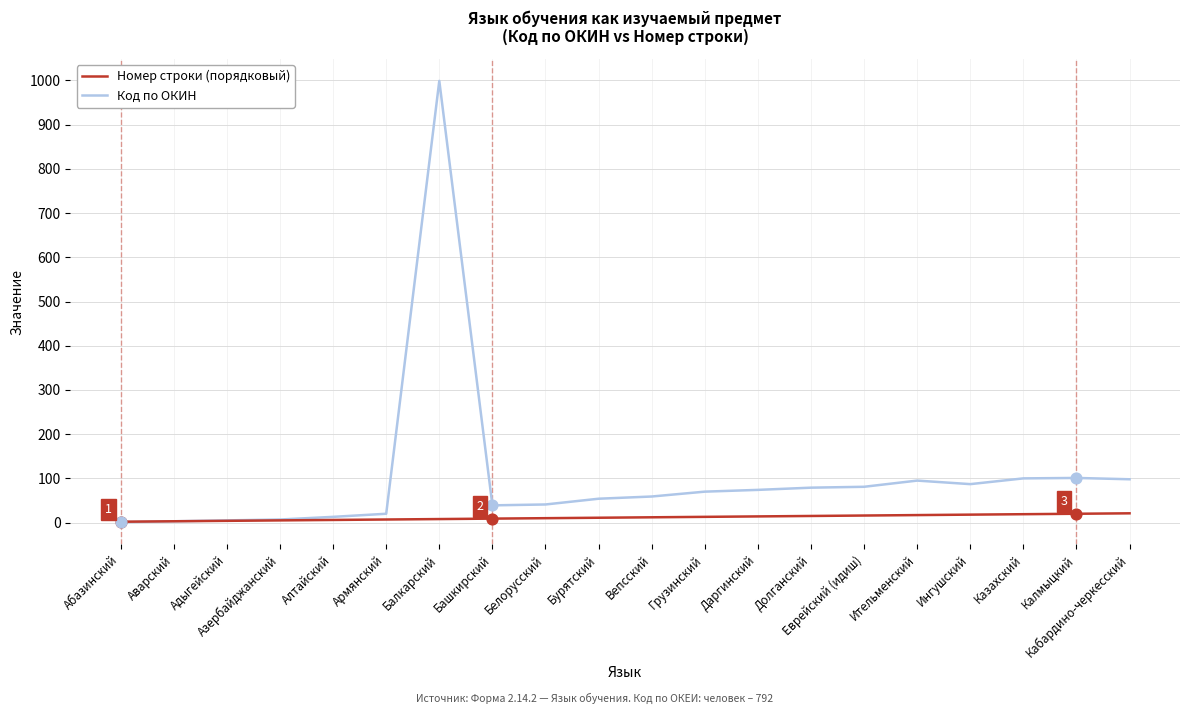

Which series has the widest spread of values?

Код по ОКИН